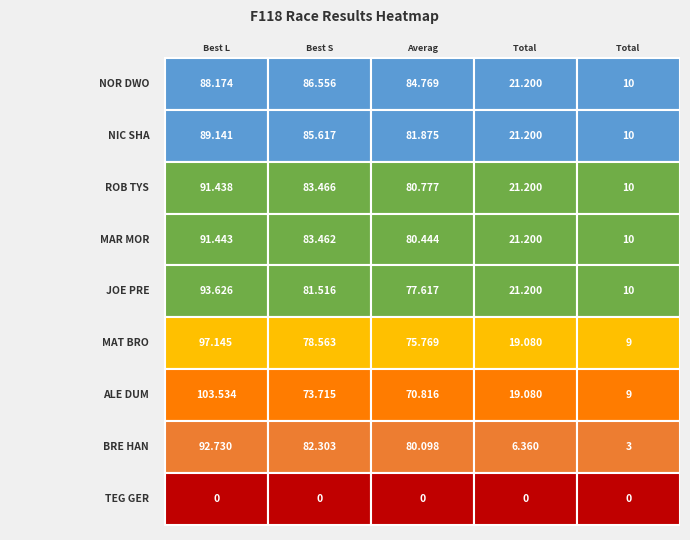

Is it true that Brett Hanson equals 82.3 at Best Speed?

True